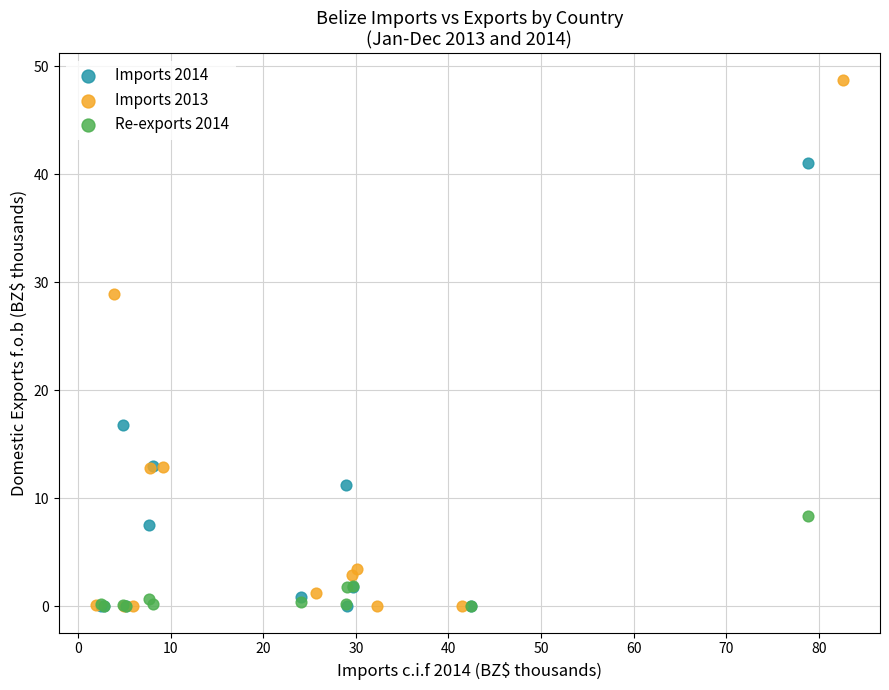

Which series has the largest Y range (max minus min)?

Imports 2013